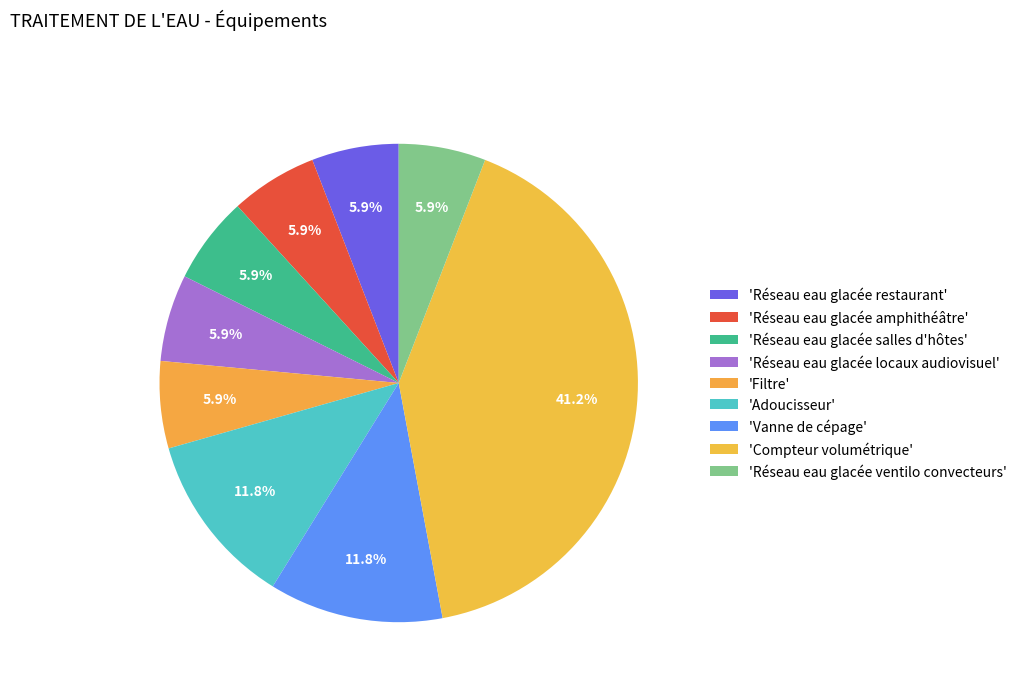

What is the largest slice in the pie chart?

Compteur volumétrique